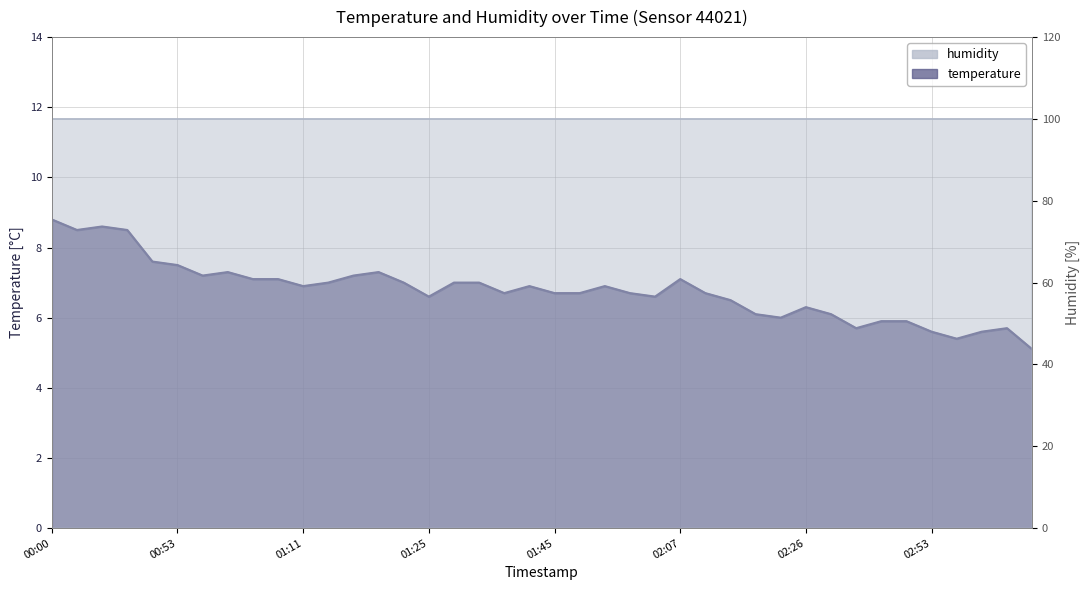

What is the value of the 5th point from the left?

7.6